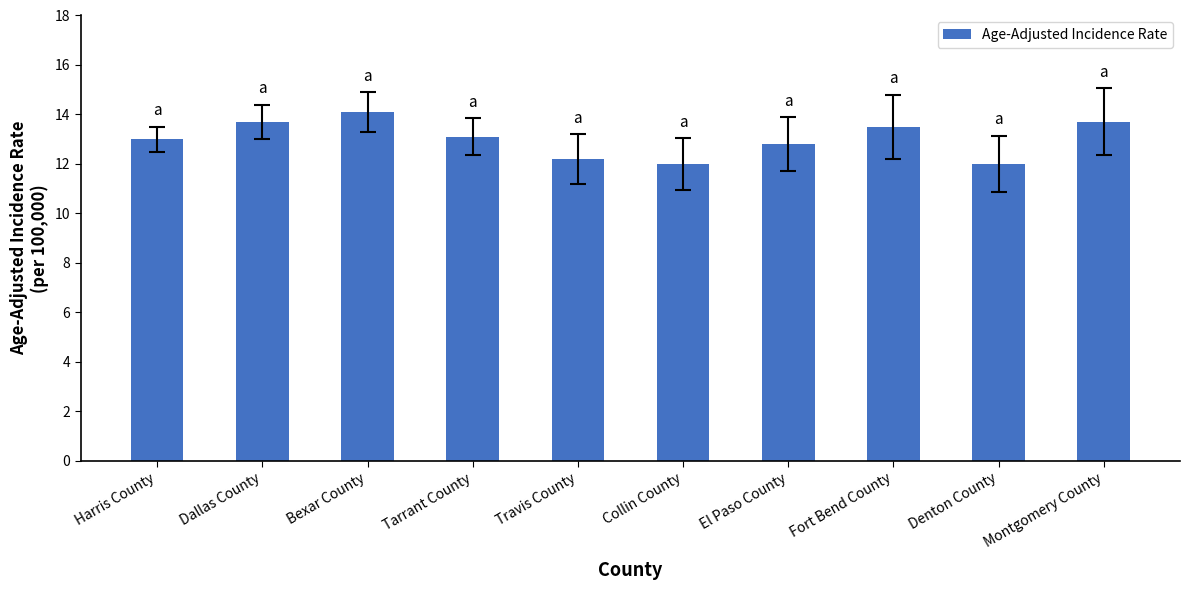

What is the change in value from Tarrant County to Denton County?

-1.1